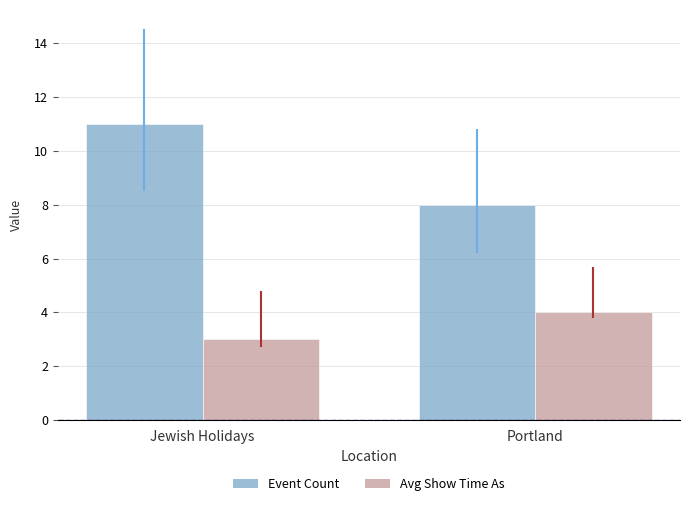

The value of Avg Show Time As at Jewish Holidays is 1. True or false?

False